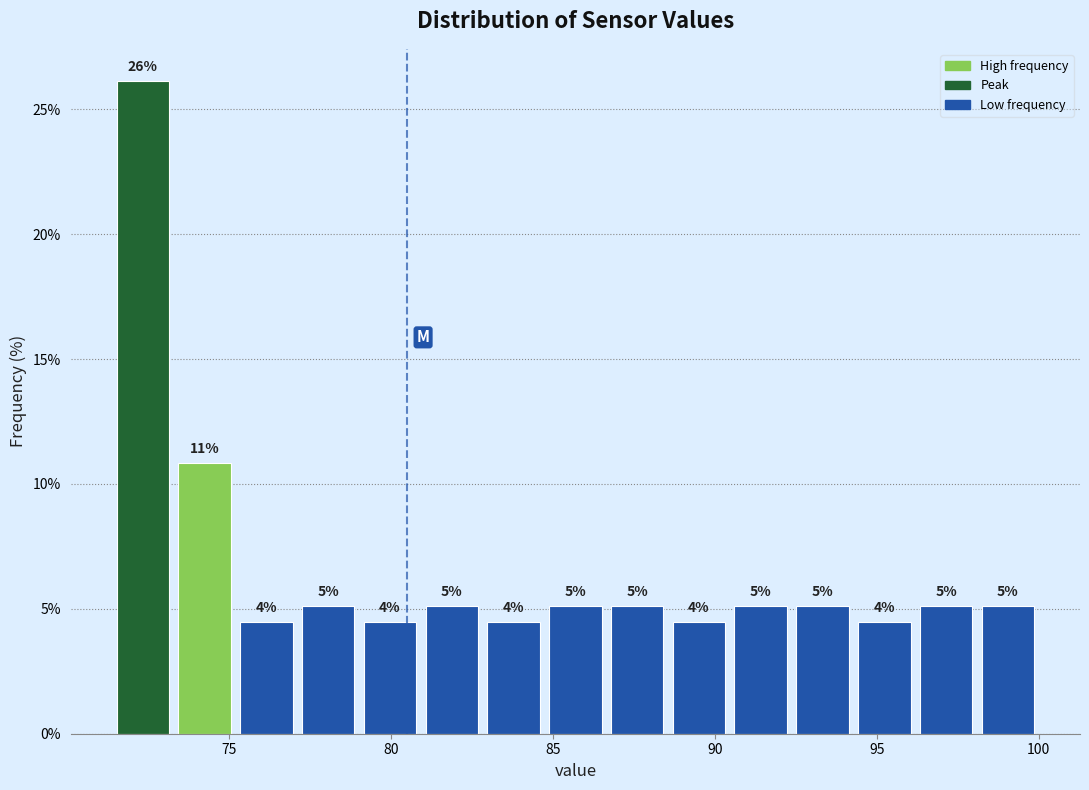

Around what value on the x-axis is the tallest bar? Give the approximate position of its centre, as read against the axis.

72.5